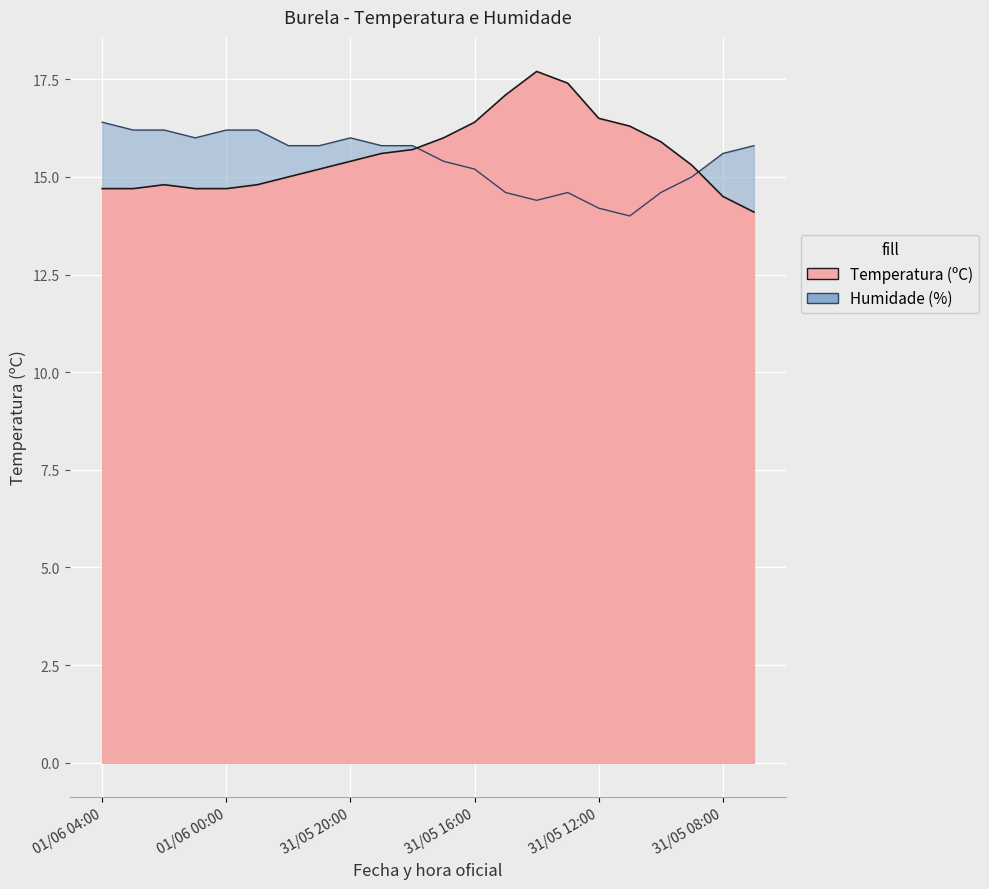

What is the value of the Temperatura (ºC) point at the 19th from the left?

15.9